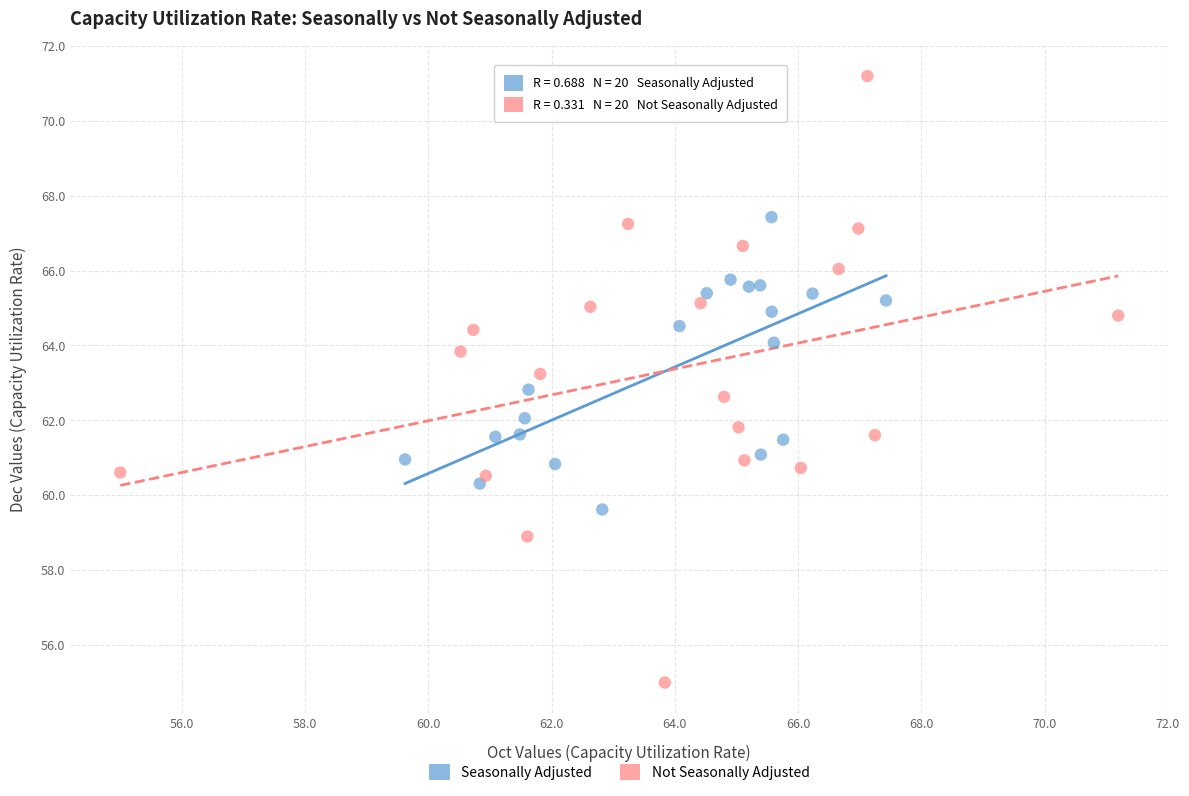

Which series reaches the maximum Y coordinate?

Not Seasonally Adjusted